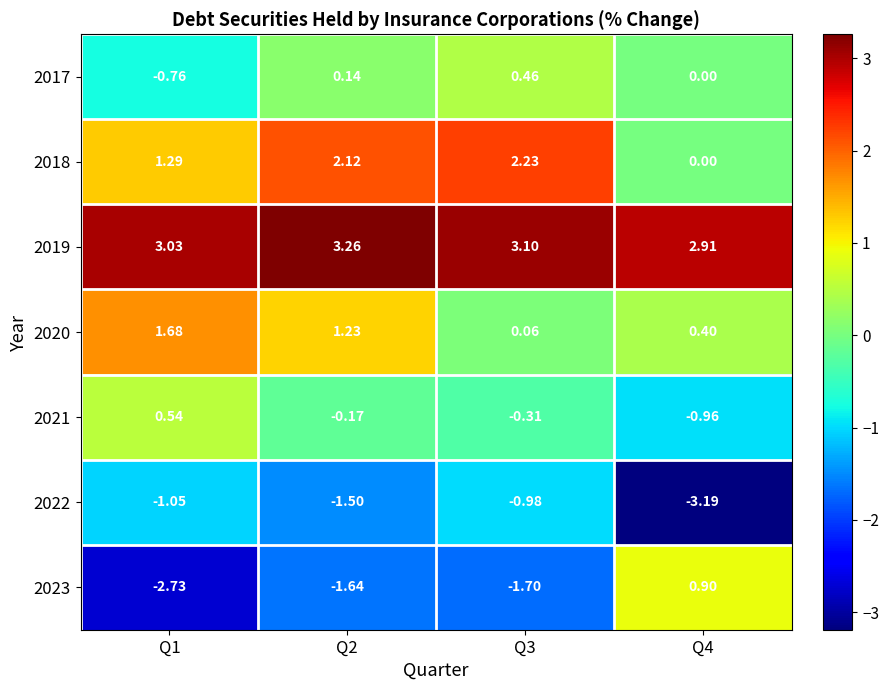

Is the value of 2022 at Q1 greater than the value of 2020 at Q3?

No